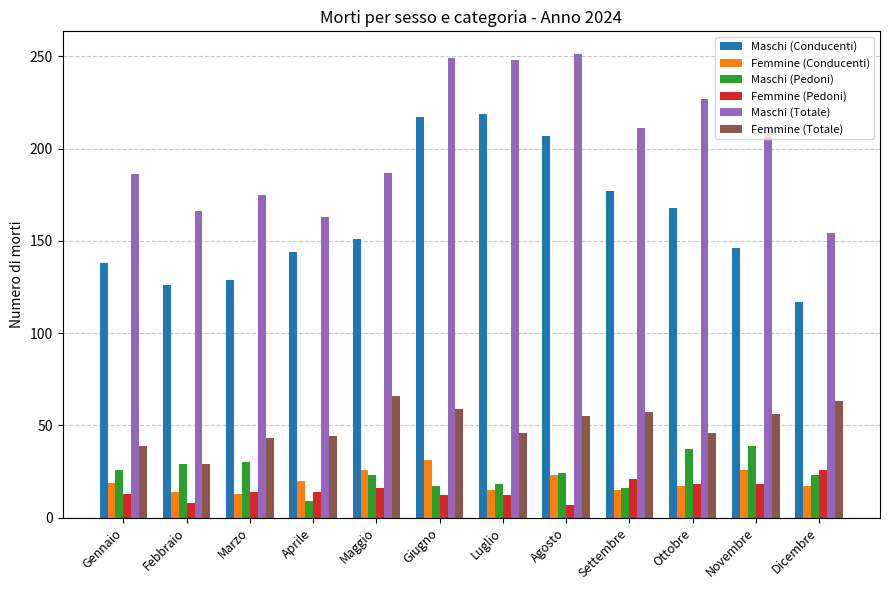

Are the bars horizontal?

No